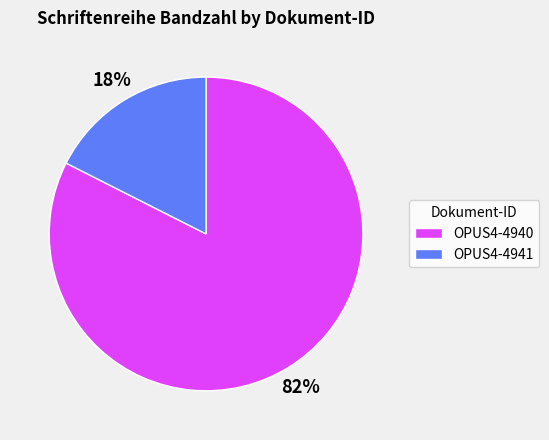

The OPUS4-4941 slice represents 10% of the pie. True or false?

False